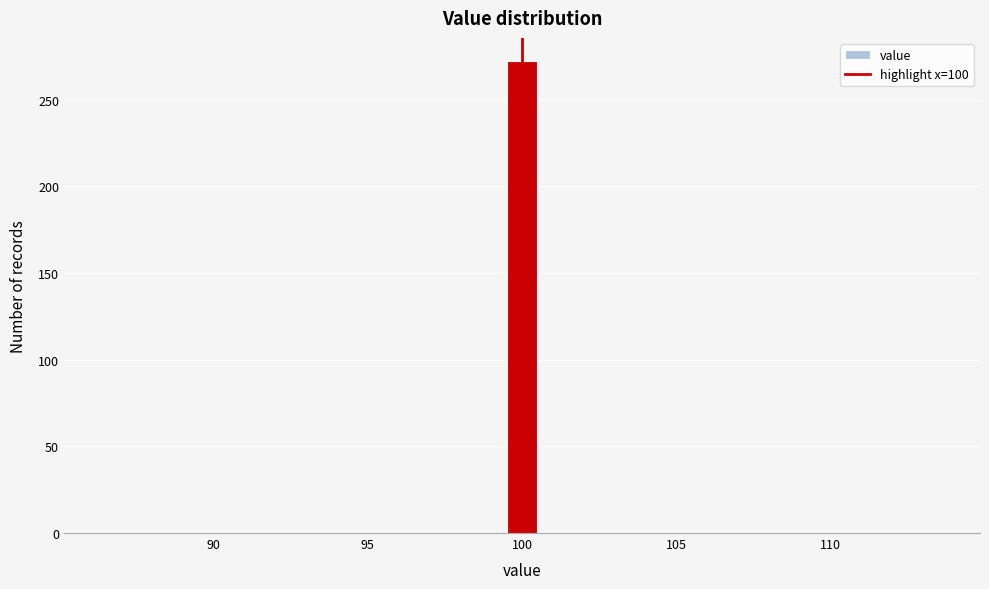

Around what value on the x-axis is the tallest bar? Give the approximate position of its centre, as read against the axis.

100.0